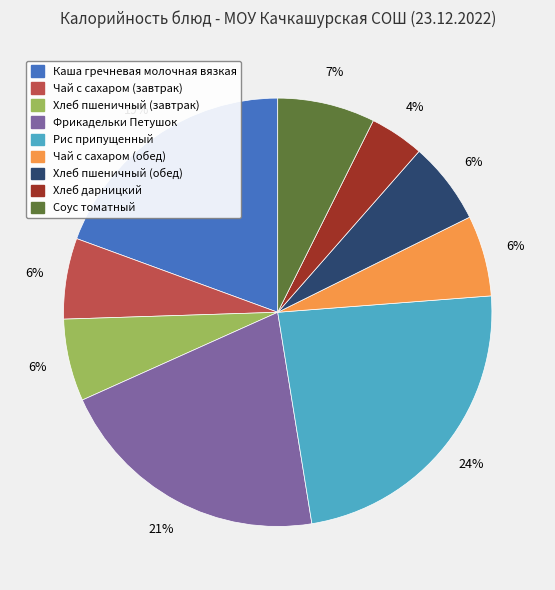

True or false: Чай с сахаром (завтрак) accounts for 1% of the total.

False